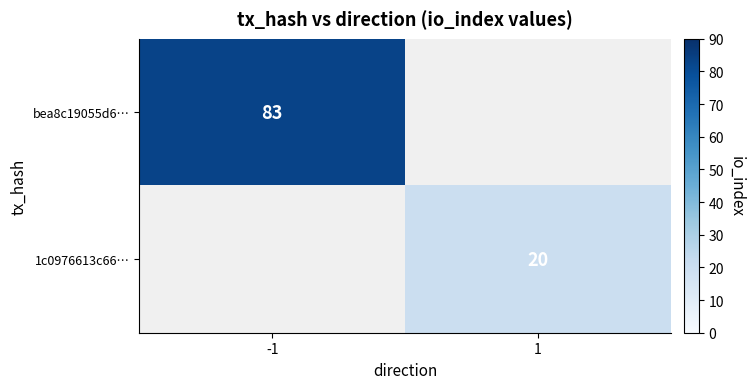

True or false: 1c0976613c66… has a value of 6 at 1.

False